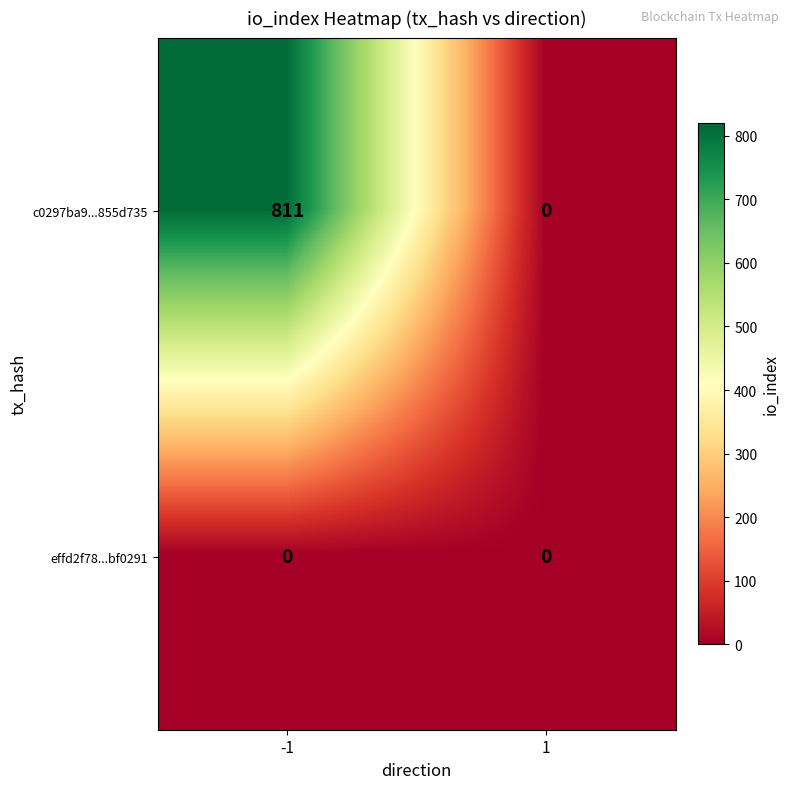

Reading left to right, transcribe all the data shown in this chart.

c0297ba9...855d735: -1=811	1=0
effd2f78...bf0291: -1=0	1=0